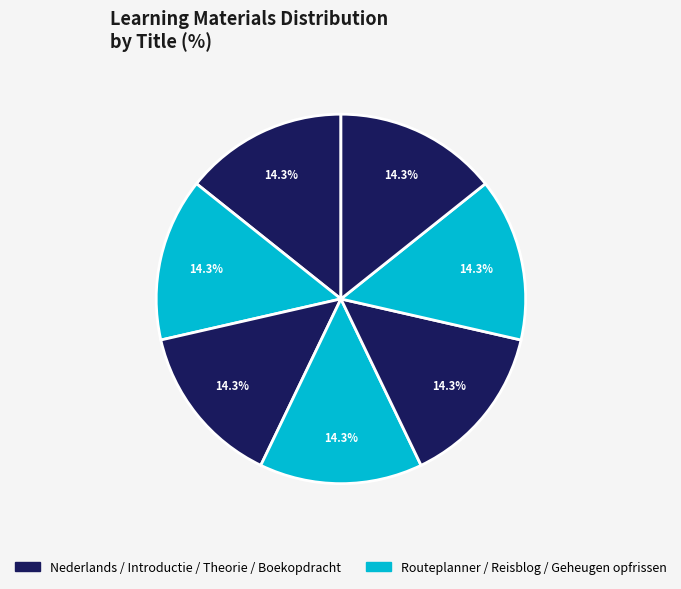

How many segments does this pie chart have?

7